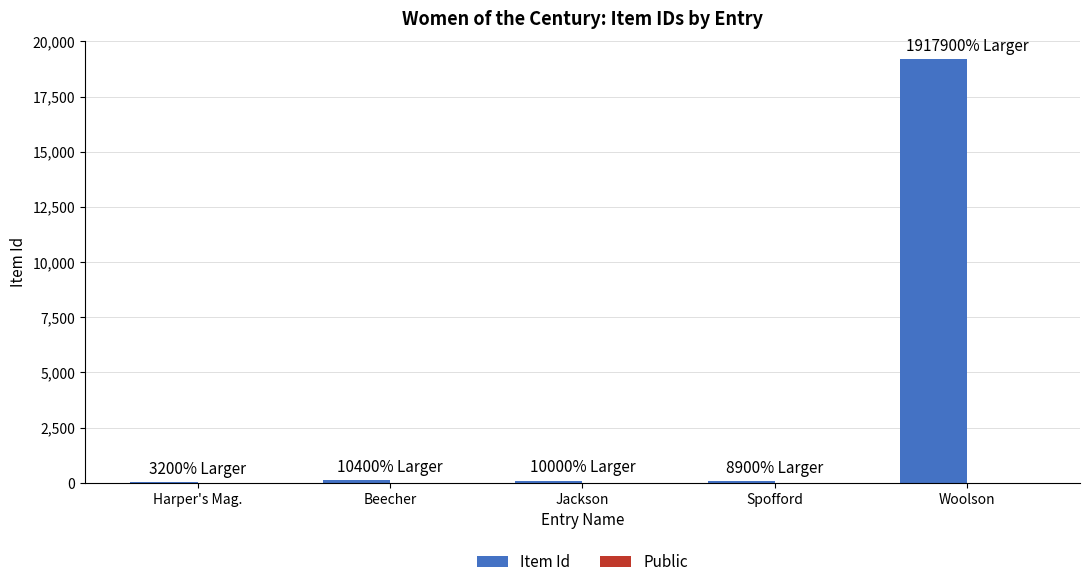

Where is Item Id nearest to the value 9606?

Beecher